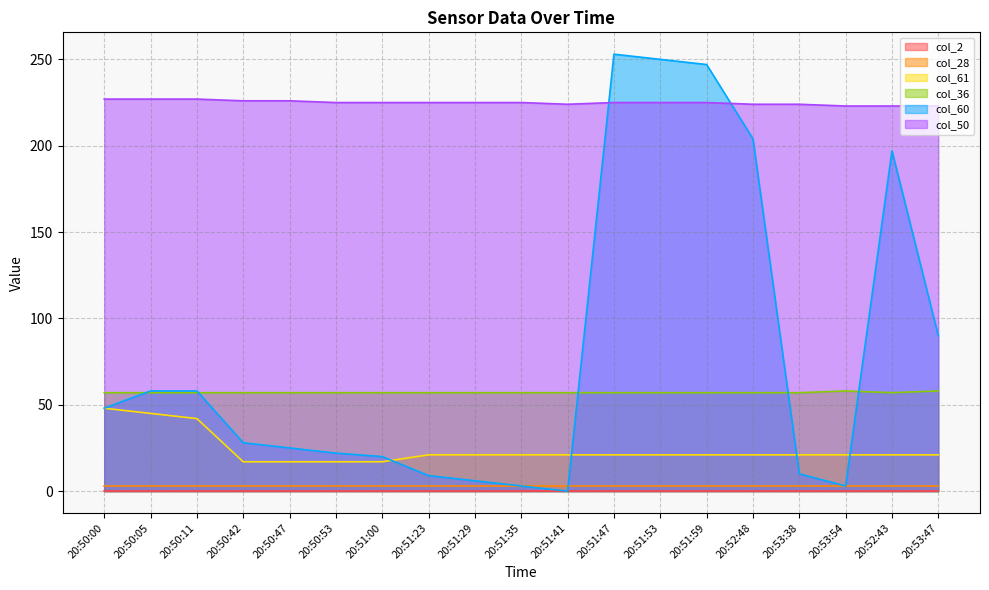

What is the sum of all col_60 values?

1531